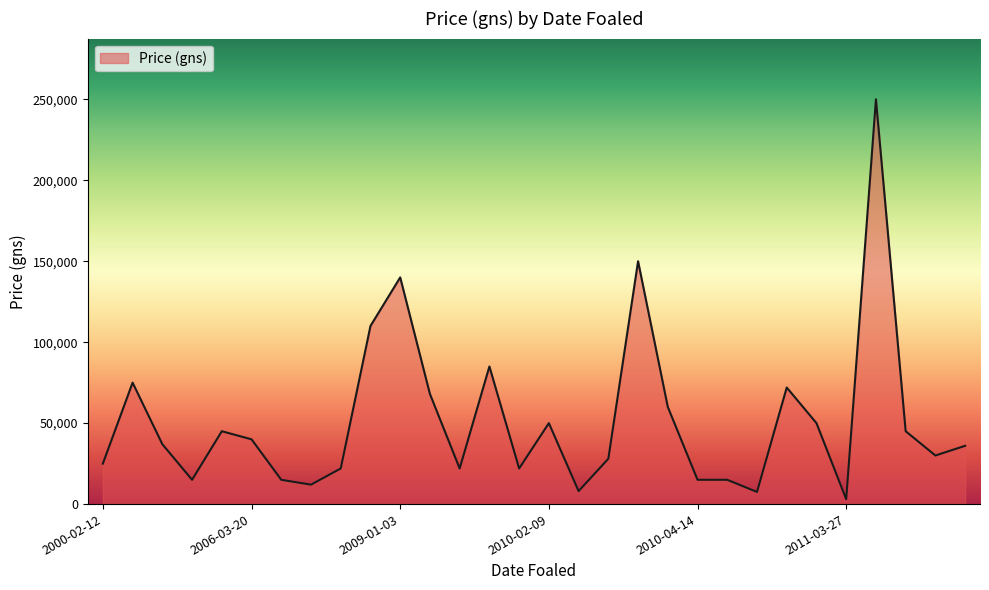

What is the maximum value shown in the chart?

250000